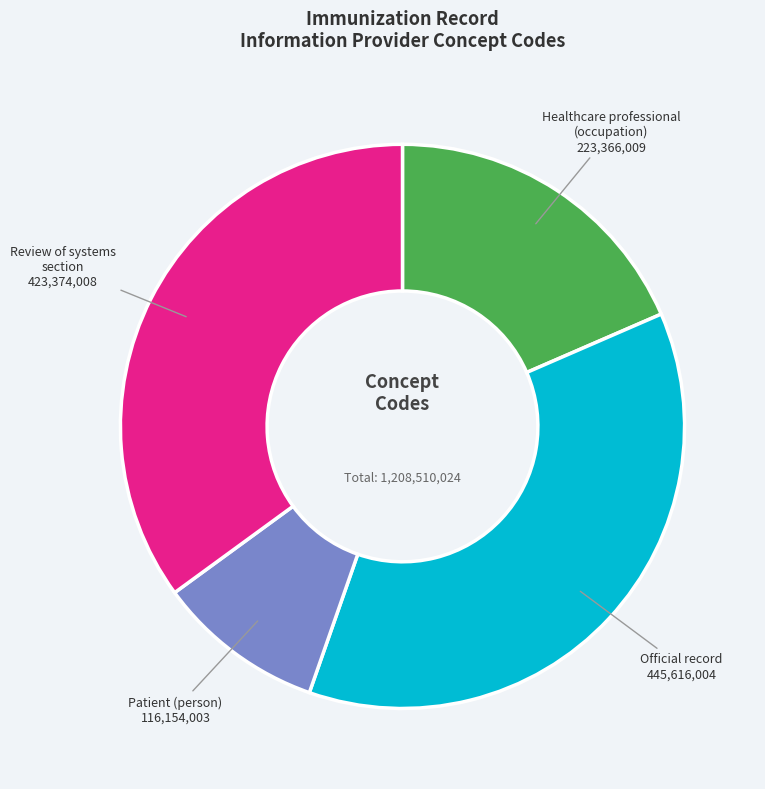

Approximately how many times larger is the value at Patient (person) compared to Official record?

0.3